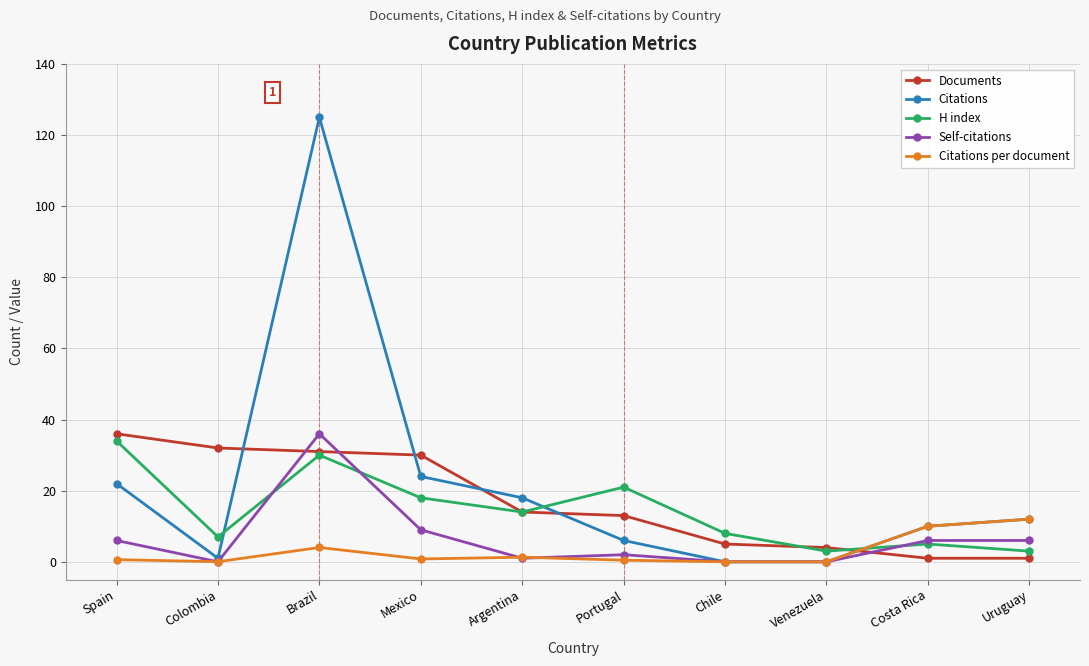

What is the difference between the highest and lowest values at Portugal?

20.5